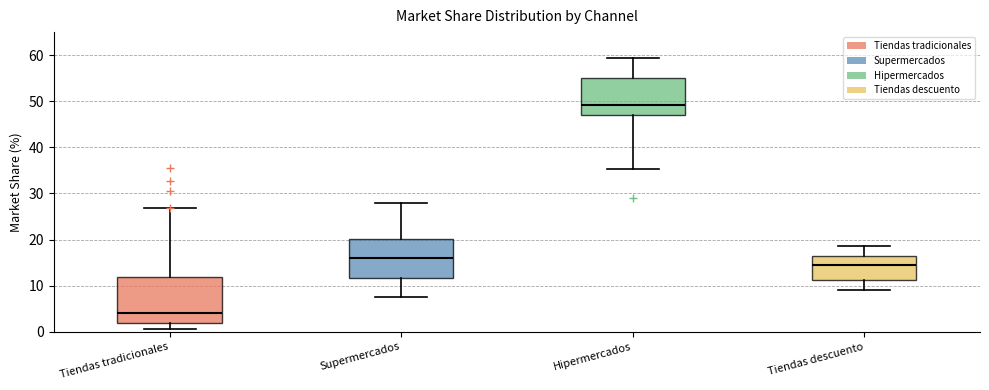

Where does the median line of the box for Hipermercados sit on the y-axis? The values are not printed on the chart, so give them approximately, as read against the axis.

49